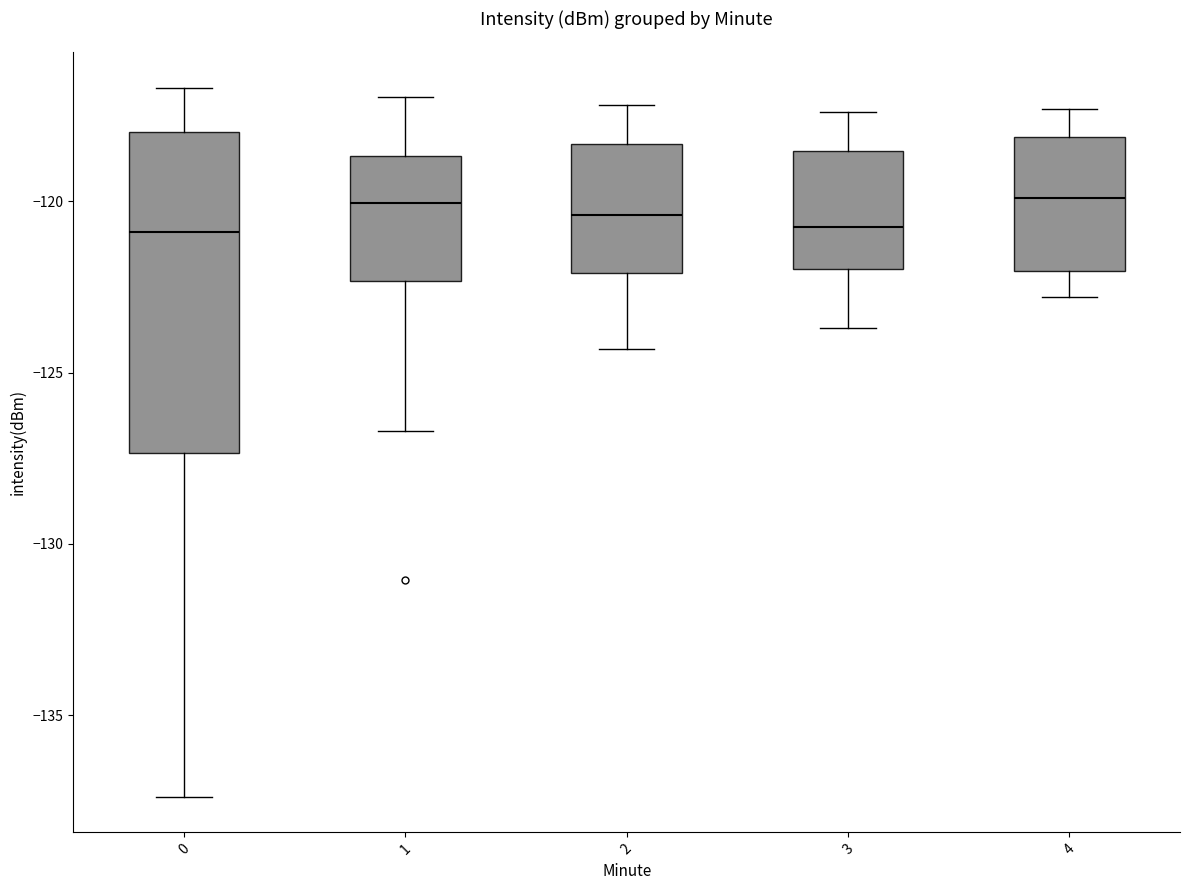

Reading left to right, transcribe this box plot: for each box, give where its median line is, the range the box spans, and where its two whiskers end, as read against the y-axis. The values are not printed on the chart, so give them approximately, as read against the axis.

0: median -121.0, box -127.5 to -118.0, whiskers -137.5 to -116.5
1: median -120.0, box -122.5 to -118.5, whiskers -126.5 to -117.0
2: median -120.5, box -122.0 to -118.5, whiskers -124.5 to -117.0
3: median -120.5, box -122.0 to -118.5, whiskers -123.5 to -117.5
4: median -120.0, box -122.0 to -118.0, whiskers -123.0 to -117.5